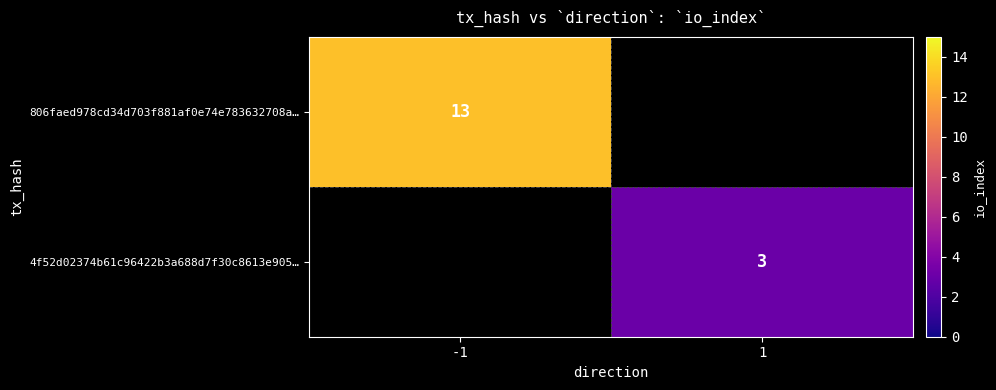

True or false: 4f52d02374b61c96422b3a688d7f30c8613e905… has a value of 1 at 1.

False